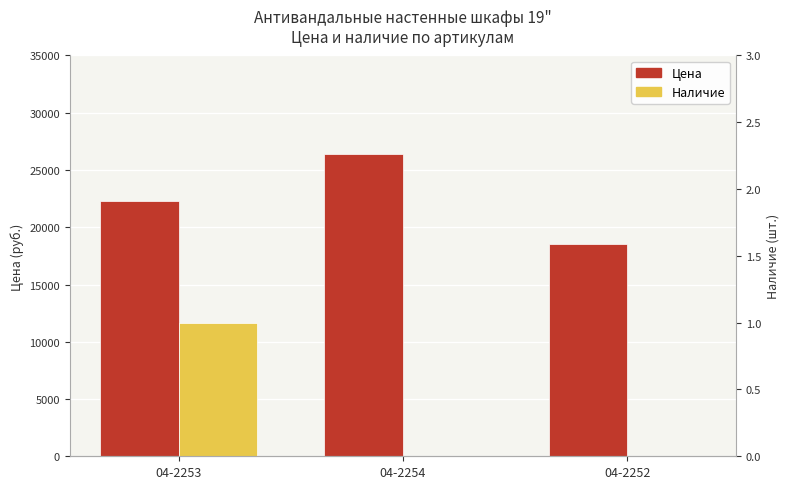

Rank the series by their average value, from highest to lowest.

Цена, Наличие